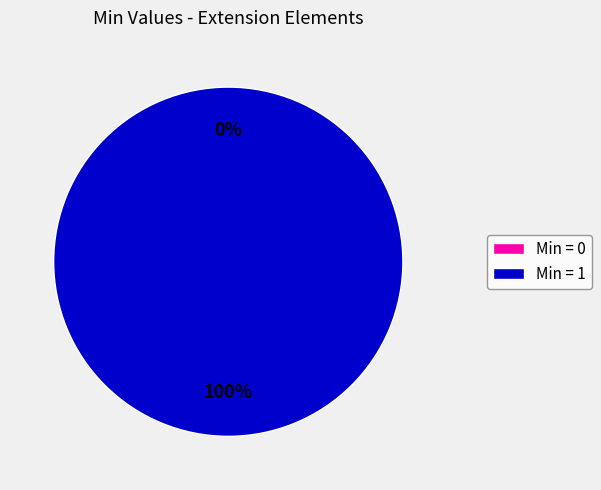

To the nearest percent, what portion does Extension.url represent?

50%